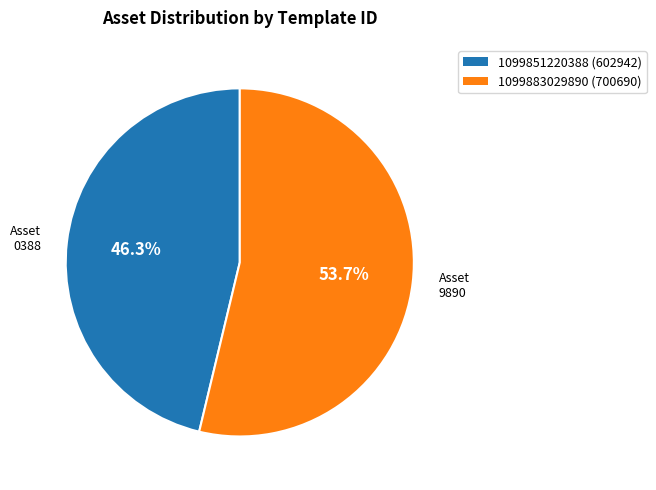

To the nearest percent, what is the difference between the largest and smallest slice percentages?

7%